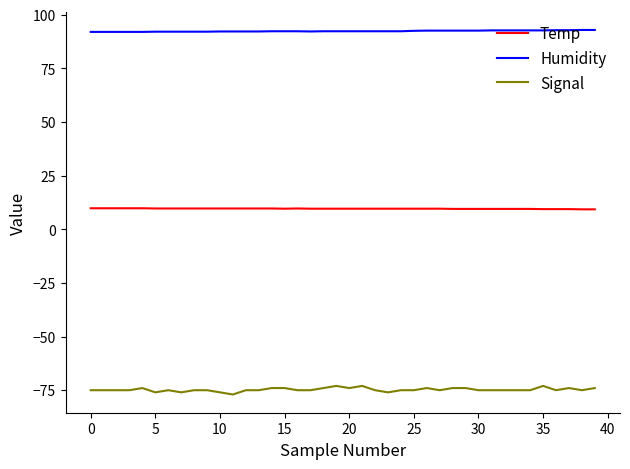

True or false: Humidity and Temp cross at least once.

False